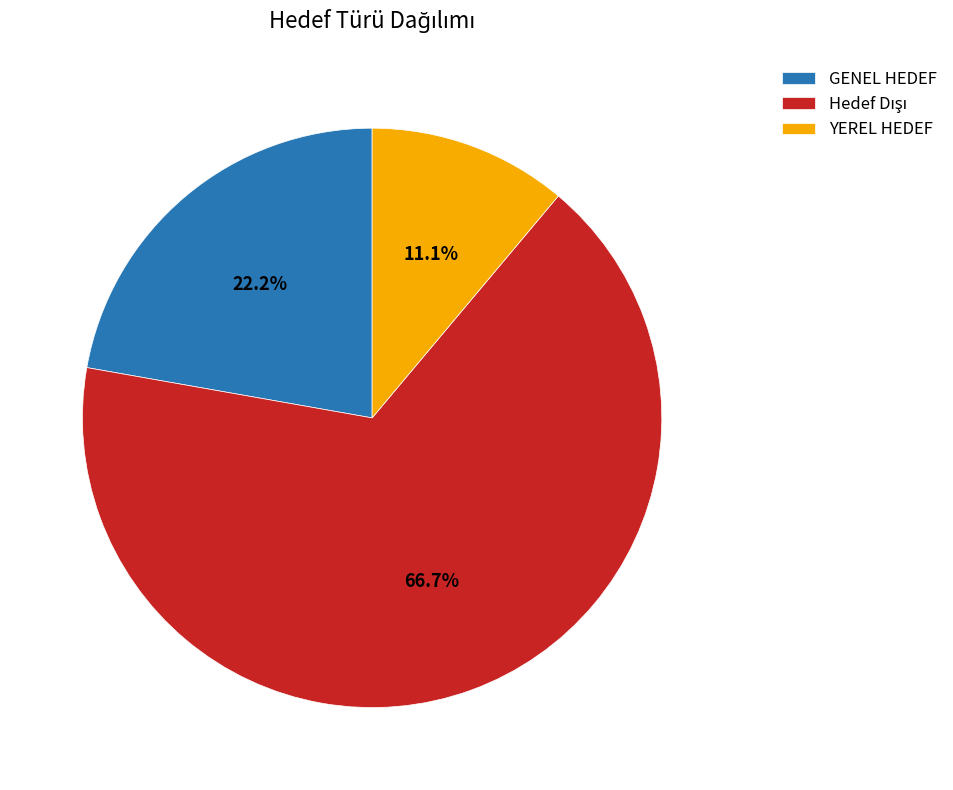

To the nearest percent, what is the average slice percentage?

33%